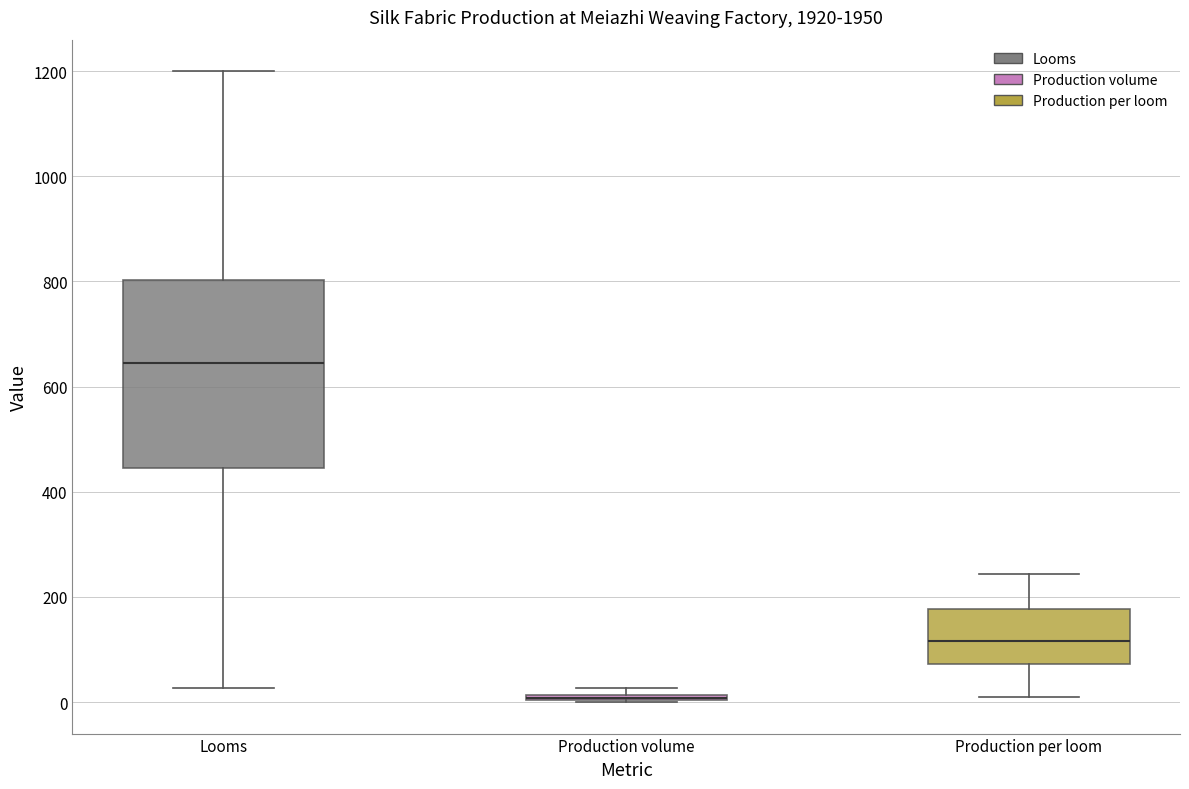

Where is the upper edge of the box for Production per loom on the y-axis? The values are not printed on the chart, so give them approximately, as read against the axis.

180